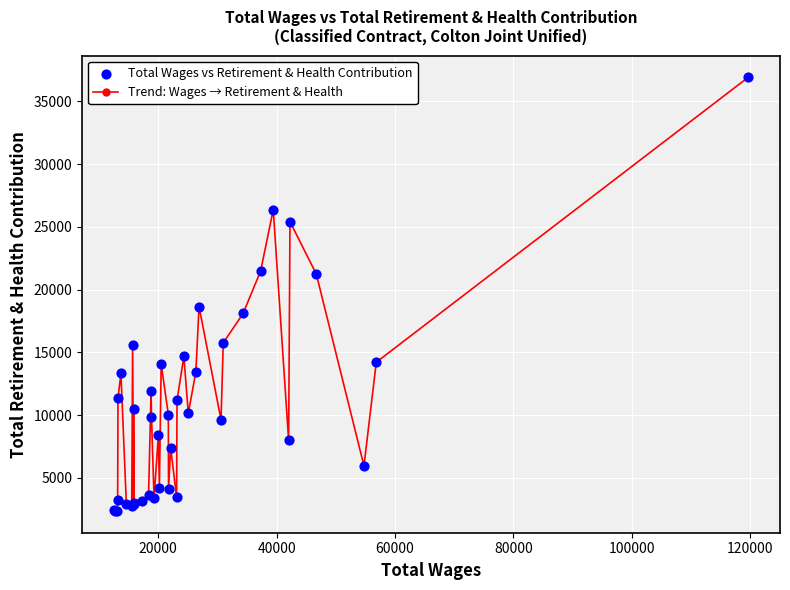

What is the value of the 14th point from the left?

3672